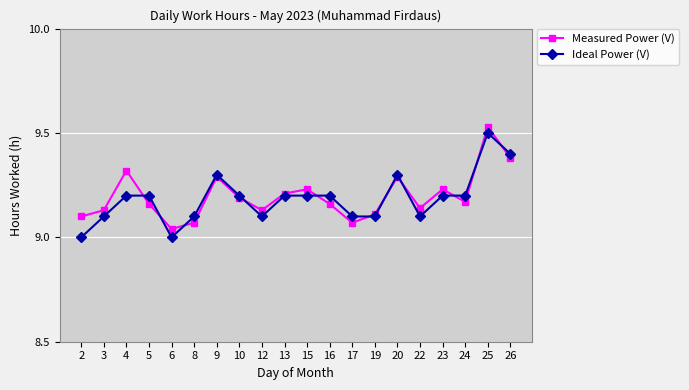

What is the difference between the highest and lowest values at 4?

0.1